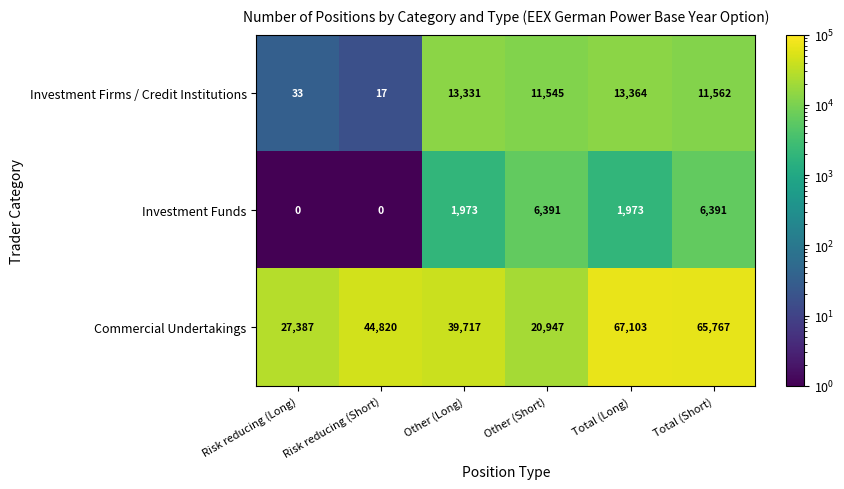

At Other (Long), list the series in order from largest to smallest.

Commercial Undertakings, Investment Firms / Credit Institutions, Investment Funds